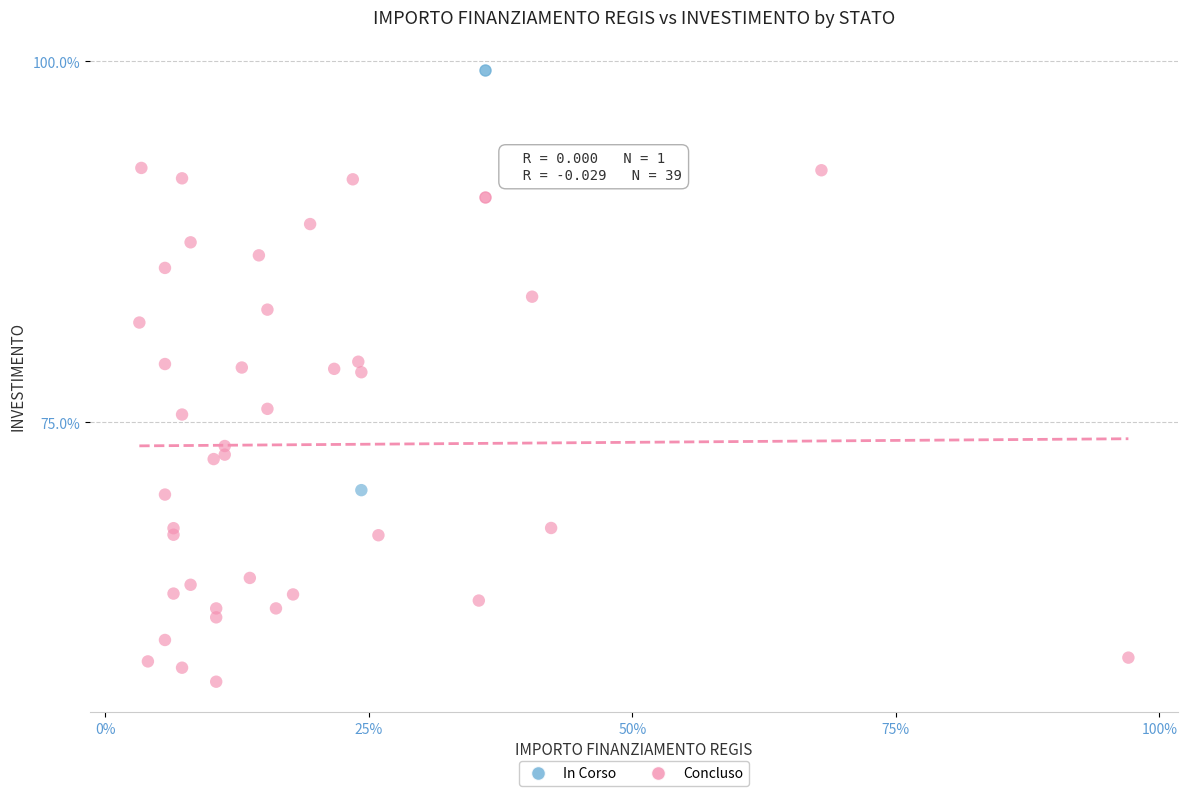

What are all the series names shown in the legend?

In Corso, Concluso